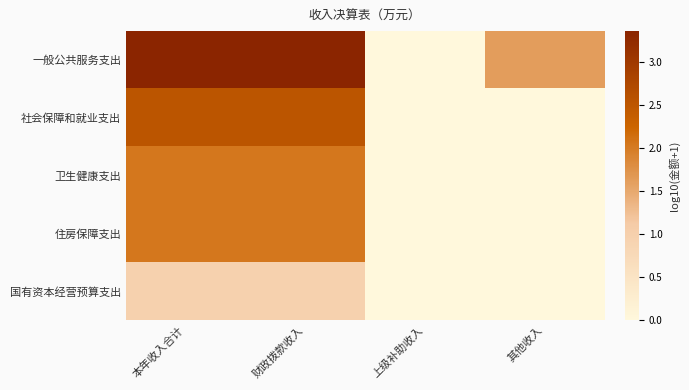

Reading left to right, transcribe all the data shown in this chart.

一般公共服务支出: 本年收入合计=3.4	财政拨款收入=3.4	上级补助收入=0.0	其他收入=1.6
社会保障和就业支出: 本年收入合计=2.5	财政拨款收入=2.5	上级补助收入=0.0	其他收入=0.0
卫生健康支出: 本年收入合计=2.0	财政拨款收入=2.0	上级补助收入=0.0	其他收入=0.0
住房保障支出: 本年收入合计=2.0	财政拨款收入=2.0	上级补助收入=0.0	其他收入=0.0
国有资本经营预算支出: 本年收入合计=1.0	财政拨款收入=1.0	上级补助收入=0.0	其他收入=0.0